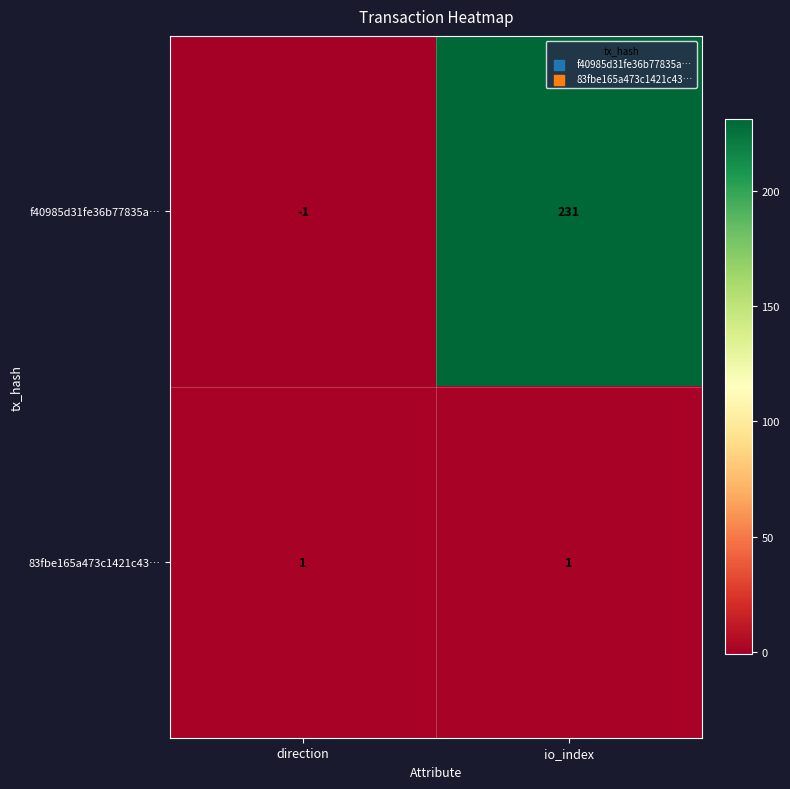

Is it true that f40985d31fe36b77835a… equals -1 at direction?

True